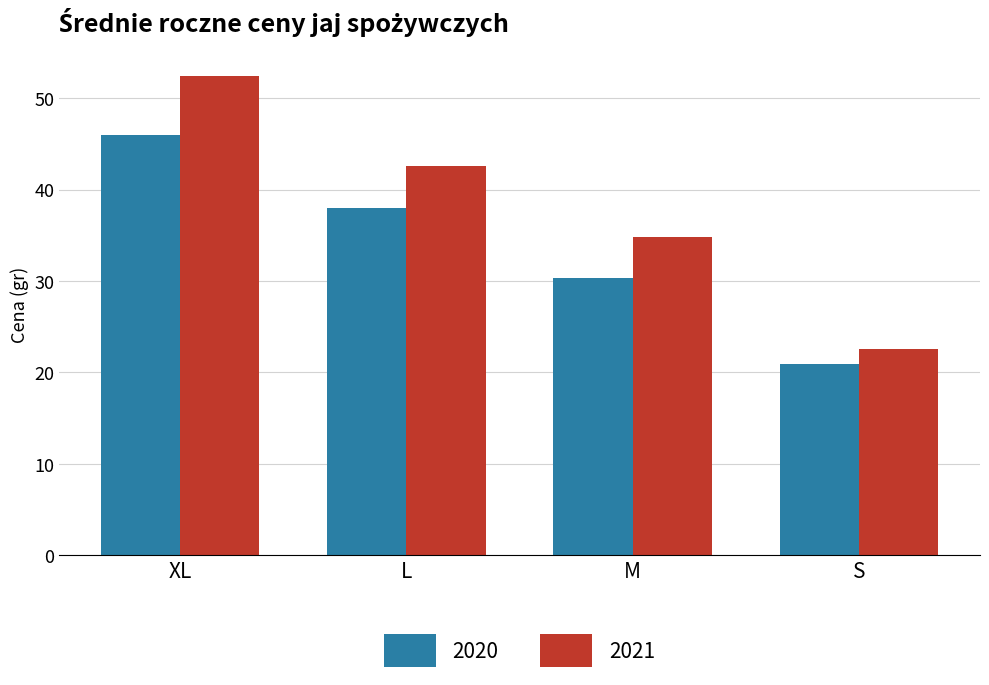

Is it true that 2021 equals 51.8 at M?

False